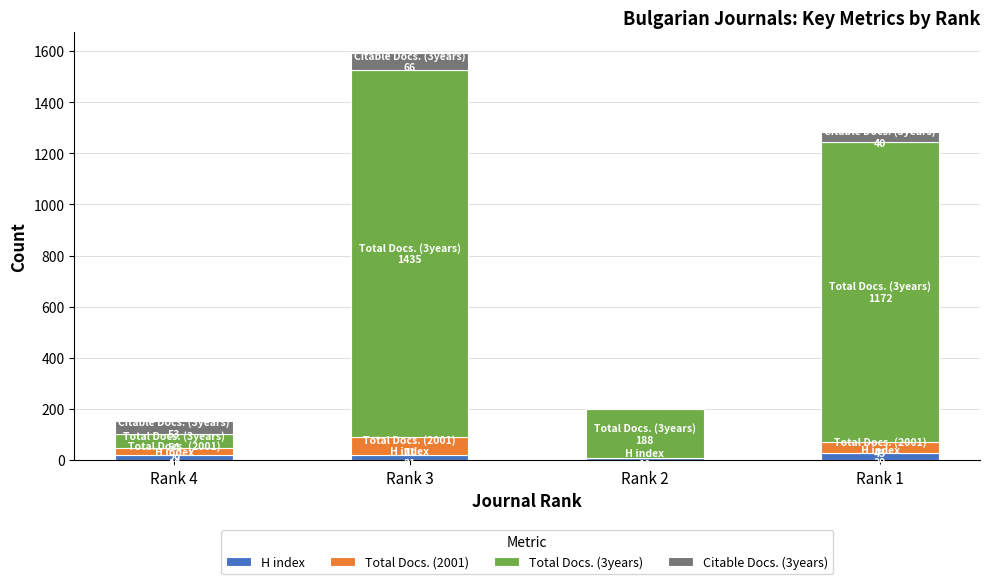

At which category is the sum across all series the highest?

Rank 3